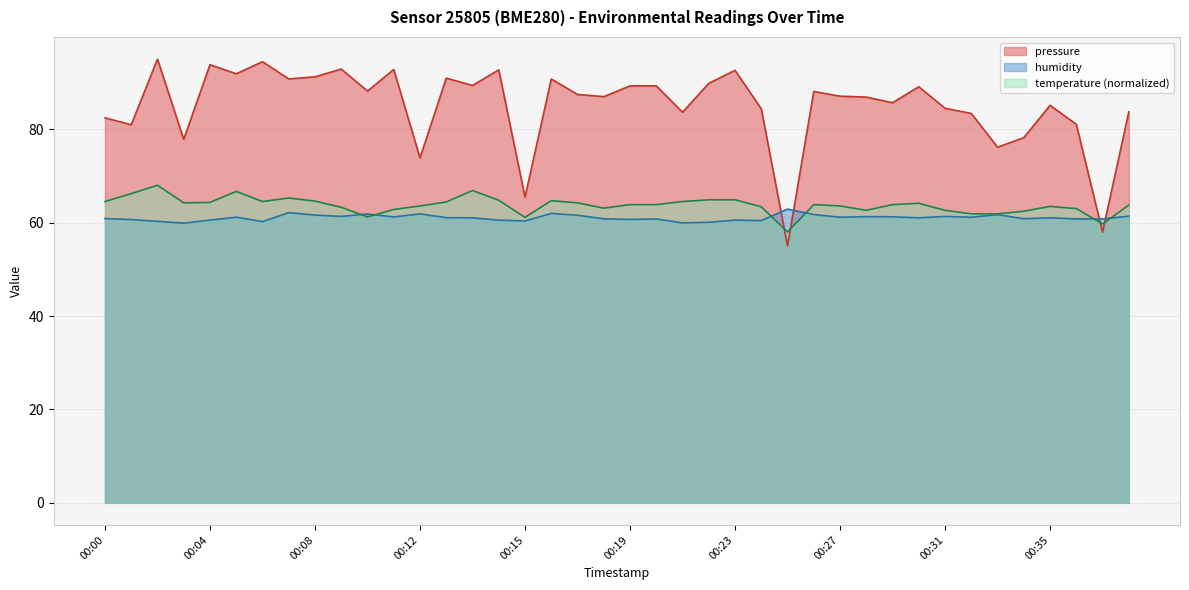

What is the spread (max minus min) of values at 00:17?

25.9